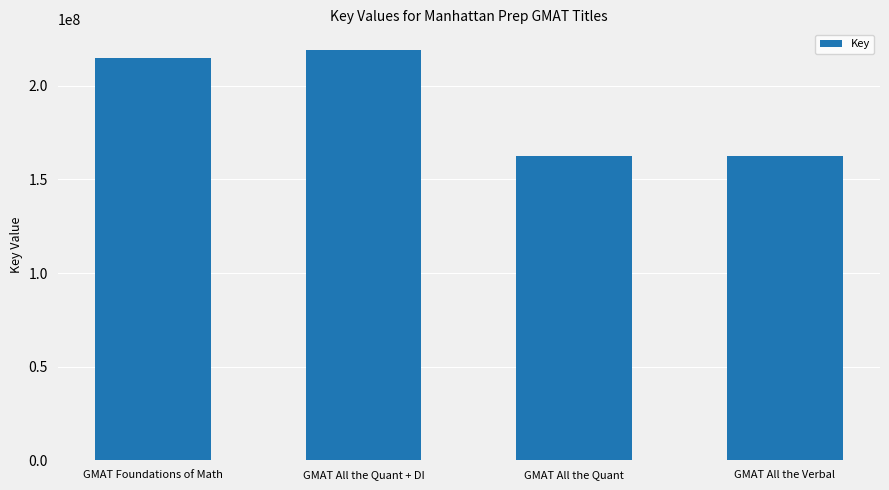

What is the difference between the second highest and second lowest values?

52430848